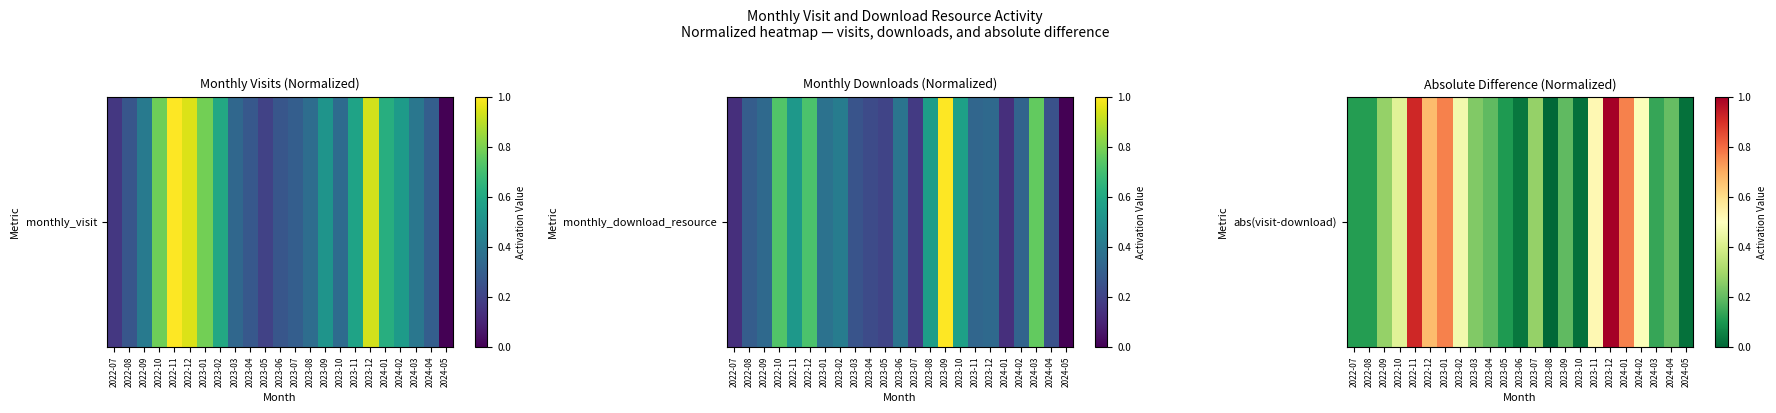

Rank the categories by value from lowest to highest.

2023-08, 2023-10, 2024-05, 2023-06, 2023-05, 2022-07, 2022-08, 2024-03, 2023-04, 2023-09, 2024-04, 2023-03, 2022-09, 2023-07, 2022-10, 2023-02, 2024-02, 2023-11, 2022-12, 2023-01, 2024-01, 2022-11, 2023-12